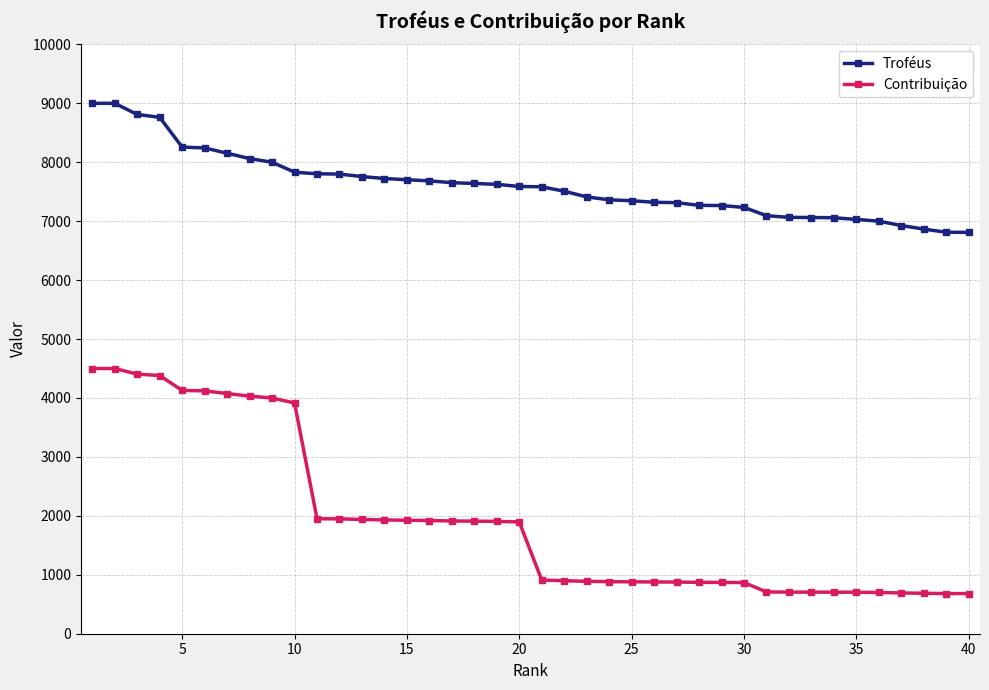

At how many categories does at least one series exceed 8483?

4